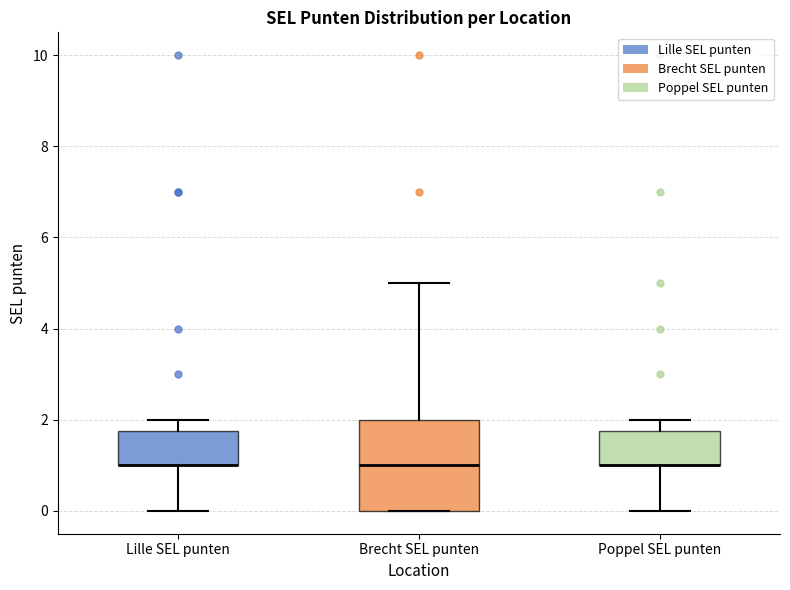

Where does the lower whisker of the box for Poppel SEL punten end on the y-axis? The values are not printed on the chart, so give them approximately, as read against the axis.

0.0